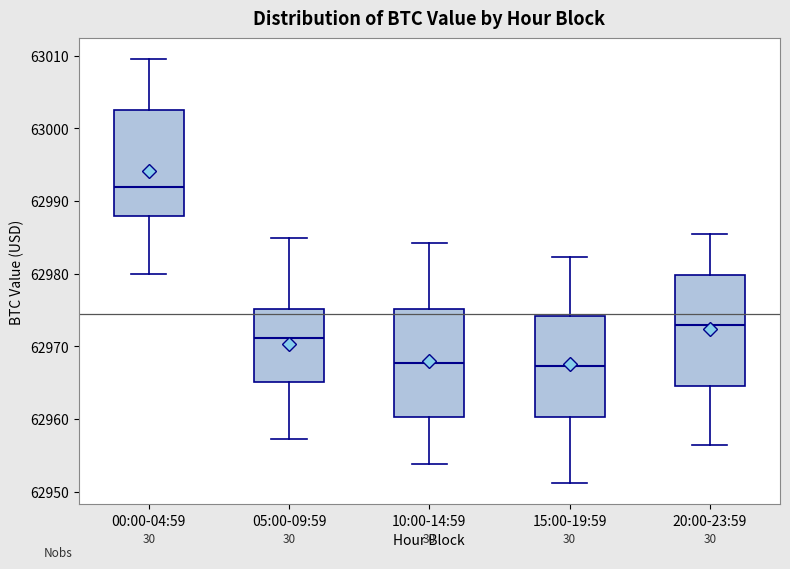

Where does the median line of the box for 20:00-23:59 sit on the y-axis? The values are not printed on the chart, so give them approximately, as read against the axis.

62973